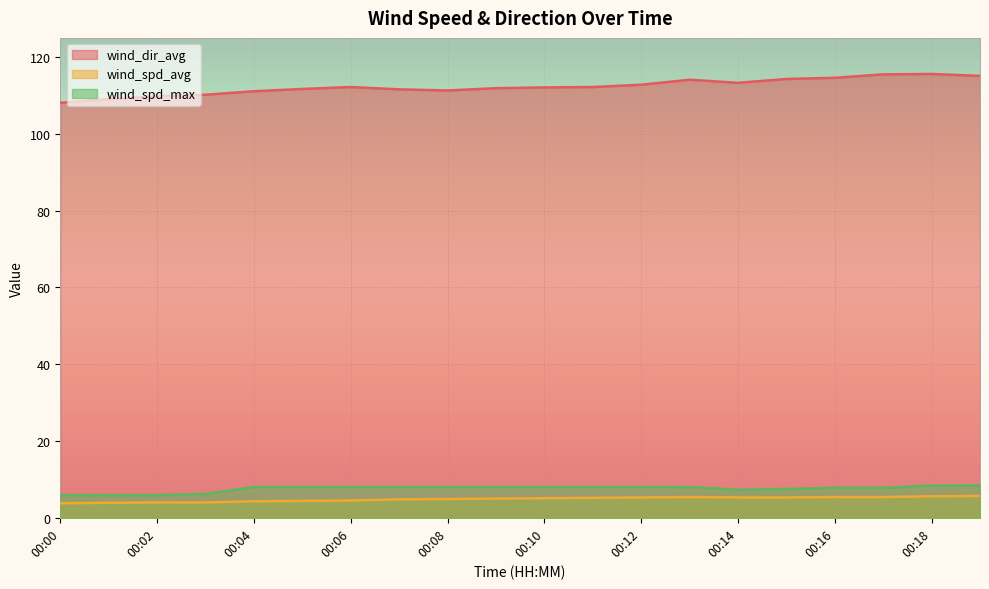

What is the total value across all series at 00:01?

118.8